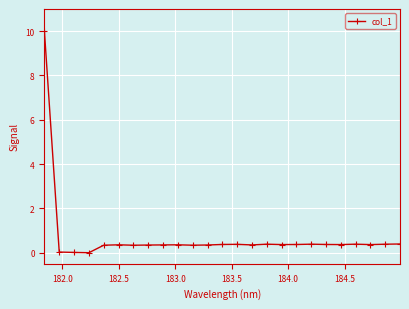

What is the greatest value displayed?

10.0